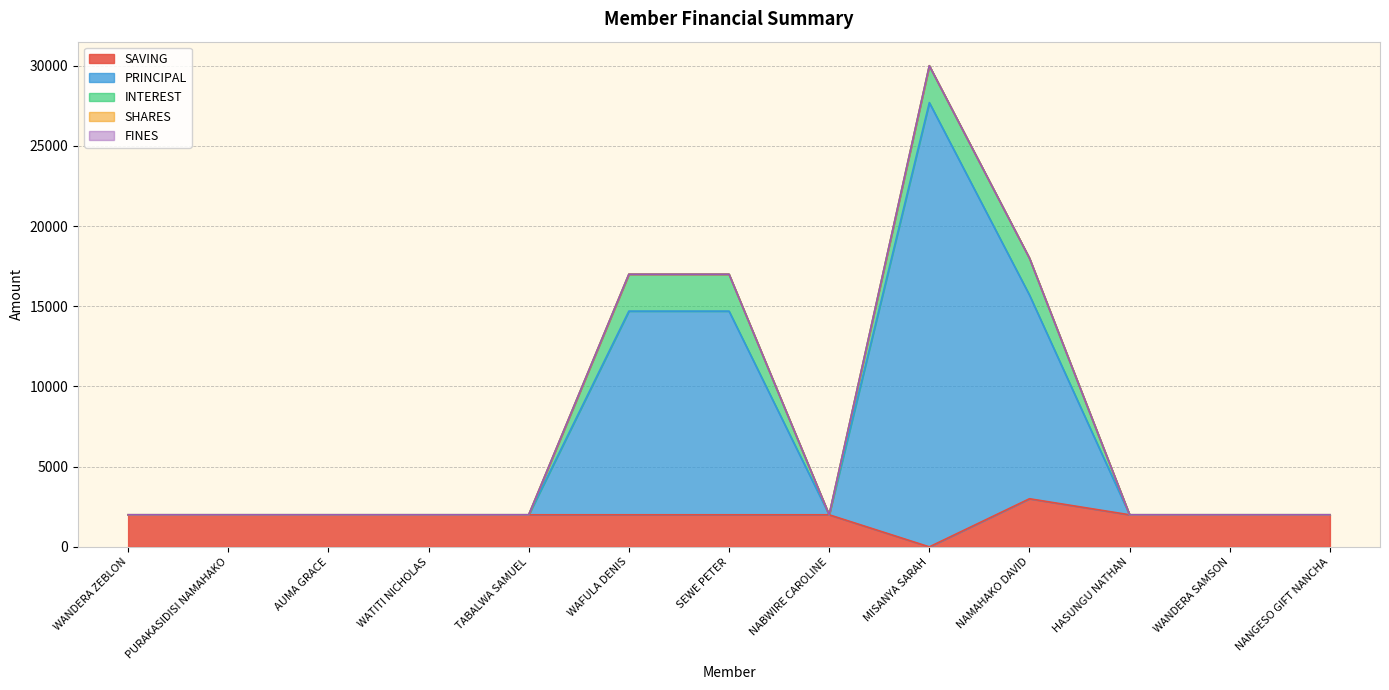

The SHARES series shows 0 at SEWE PETER. True or false?

True